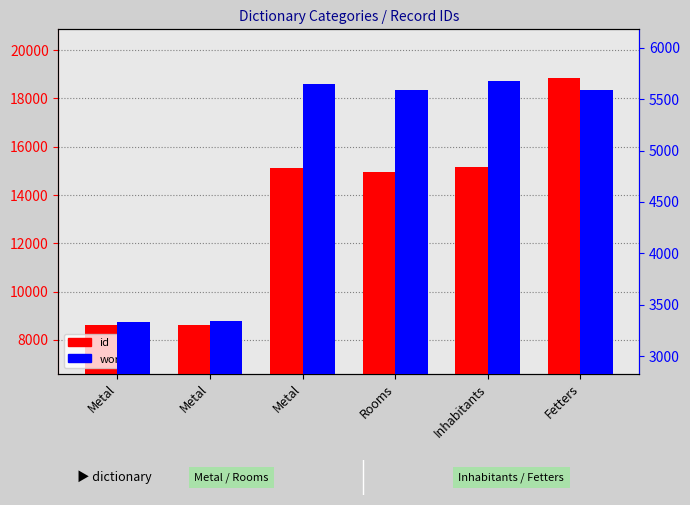

Reading right to left, extract all data points from this chart.

id: Fetters=18860	Inhabitants=15153	Rooms=14951	Metal=15103	Metal=8616	Metal=8598
work_id: Fetters=5585	Inhabitants=5679	Rooms=5585	Metal=5651	Metal=3343	Metal=3328